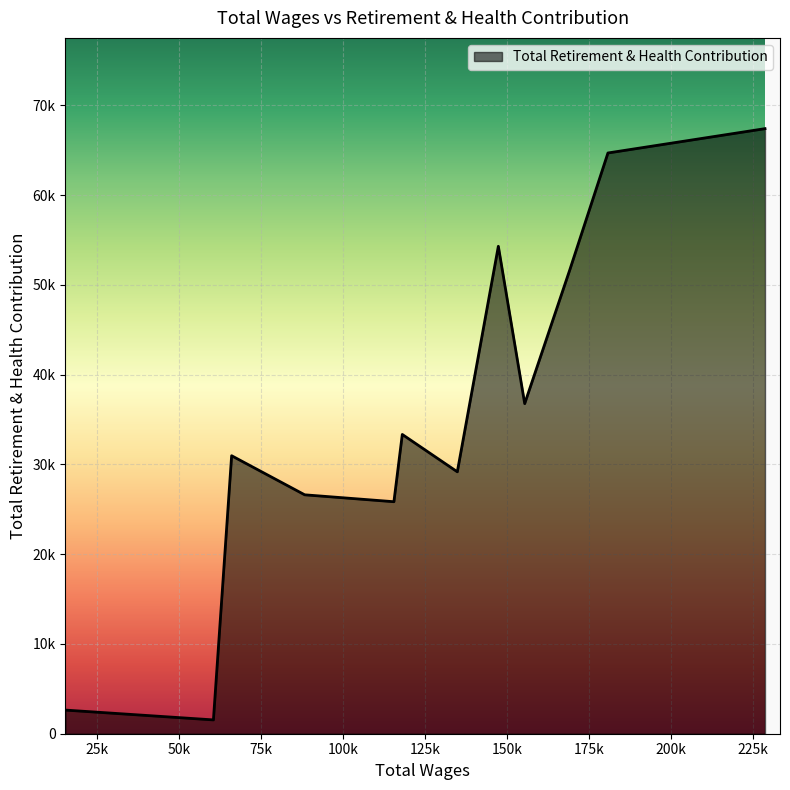

What is the average value?

35420